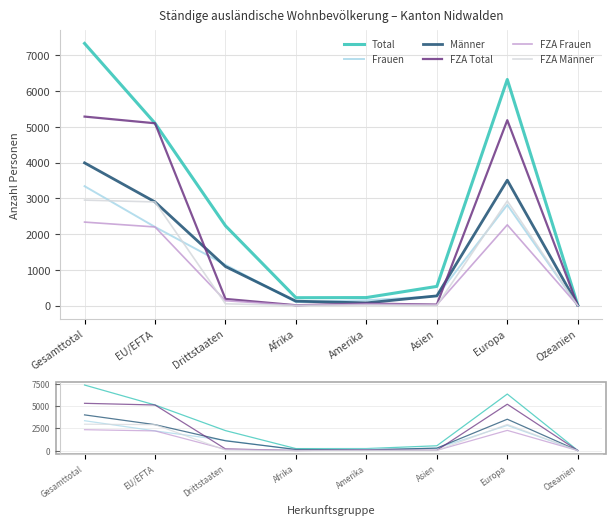

What is the total value across all series at Afrika?

464